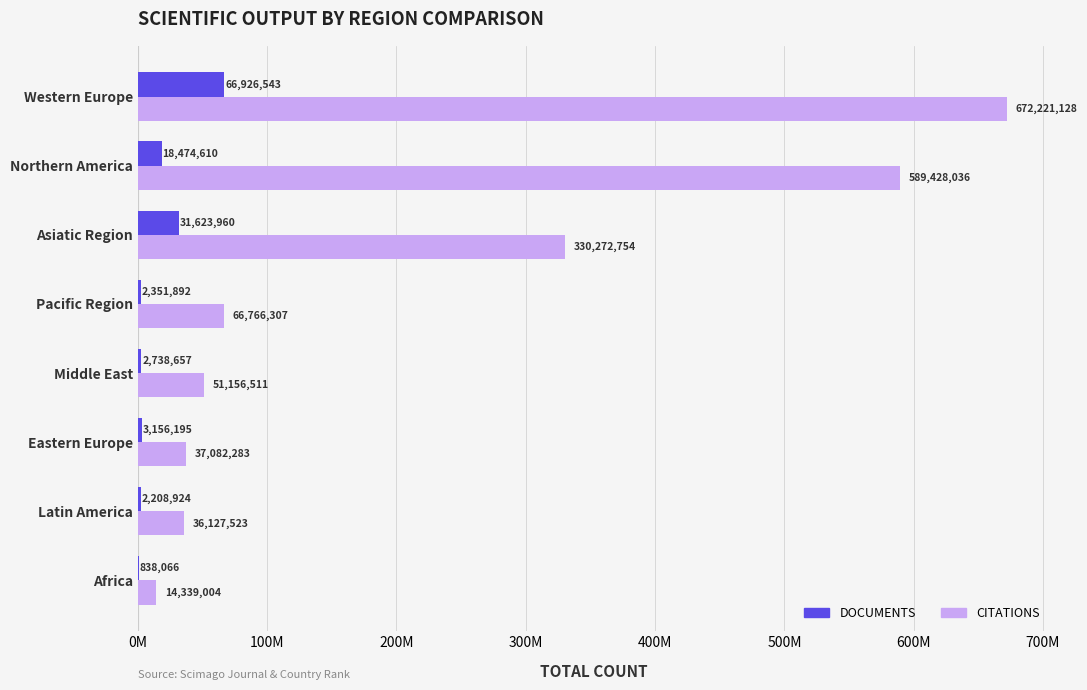

What is the average value of the CITATIONS series?

224674193